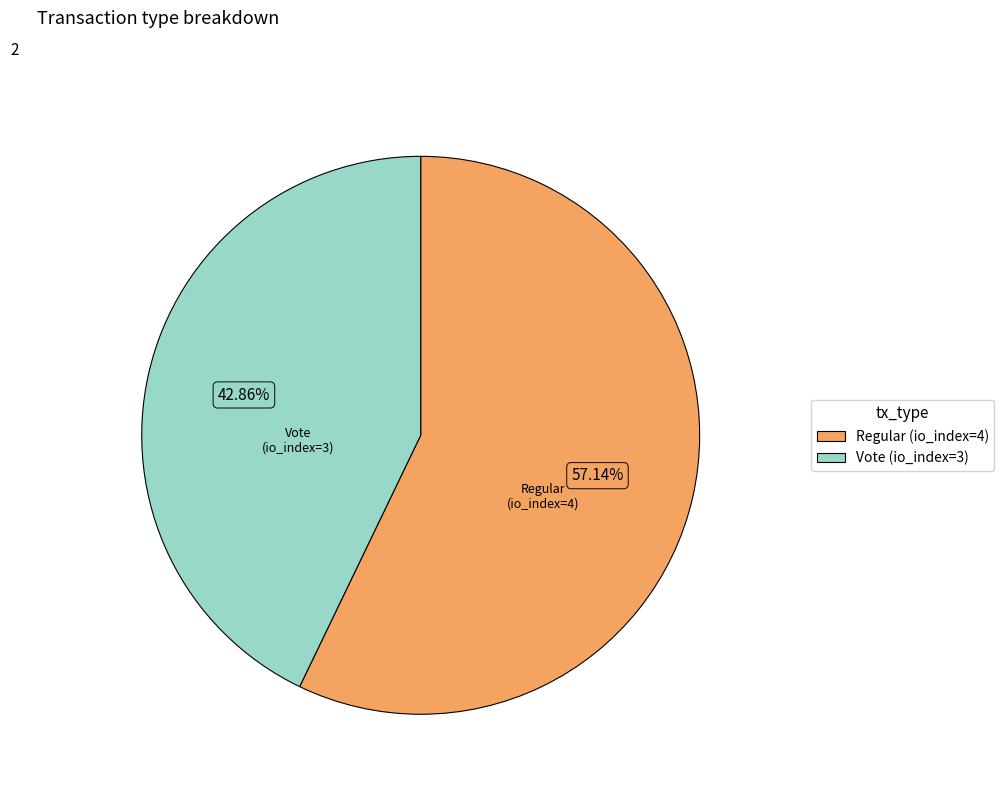

Does Vote (io_index=3) account for over 50% of the chart?

No